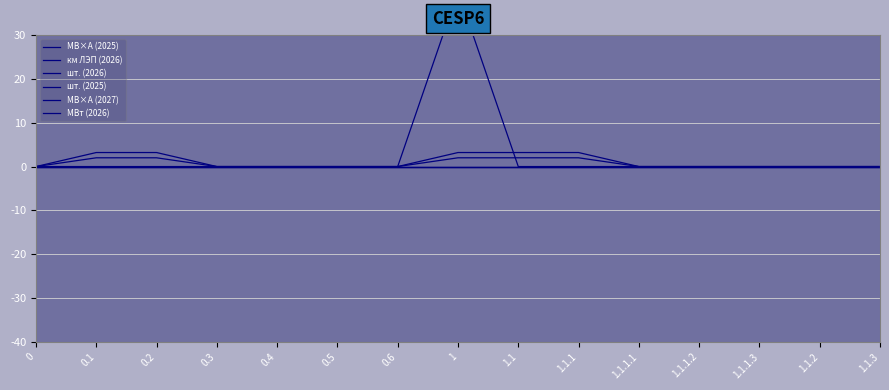

Reading left to right, extract all data points from this chart.

МВ×А (2025): 0.0	0.0	0.0	0.0	0.0	0.0	0.0	0.0	0.0	0.0	0.0	0.0	0.0	0.0	0.0
км ЛЭП (2026): 0.0	3.2	3.2	0.0	0.0	0.0	0.0	3.2	3.2	3.2	0.0	0.0	0.0	0.0	0.0
шт. (2026): 0.0	2.0	2.0	0.0	0.0	0.0	0.0	2.0	2.0	2.0	0.0	0.0	0.0	0.0	0.0
шт. (2025): 0.0	0.0	0.0	0.0	0.0	0.0	0.0	40.0	0.0	0.0	0.0	0.0	0.0	0.0	0.0
МВ×А (2027): 0.0	0.0	0.0	0.0	0.0	0.0	0.0	0.0	0.0	0.0	0.0	0.0	0.0	0.0	0.0
МВт (2026): 0.0	0.0	0.0	0.0	0.0	0.0	0.0	0.0	0.0	0.0	0.0	0.0	0.0	0.0	0.0